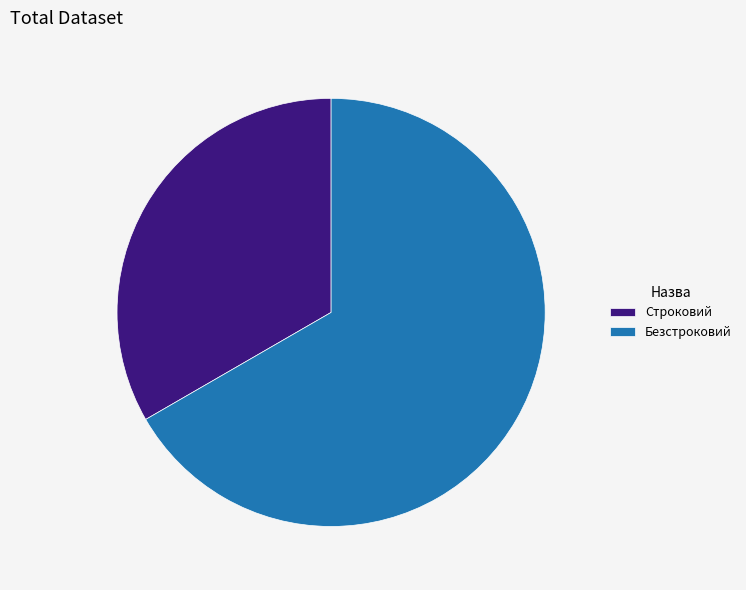

What is the ratio of the value at Строковий to the value at Безстроковий?

0.5